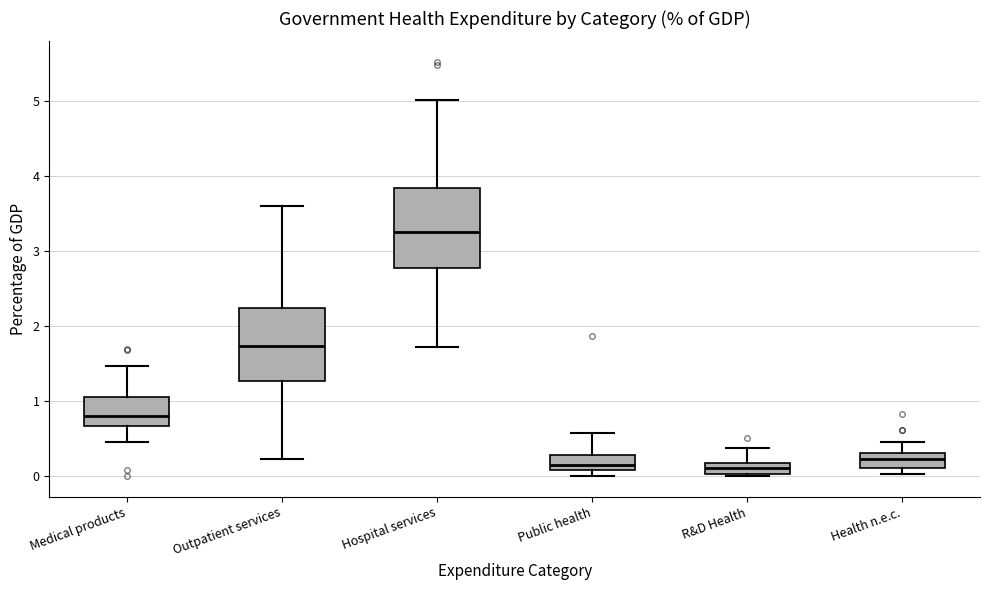

Comparing the boxes themselves (not the whiskers), which one is the tallest?

Hospital services